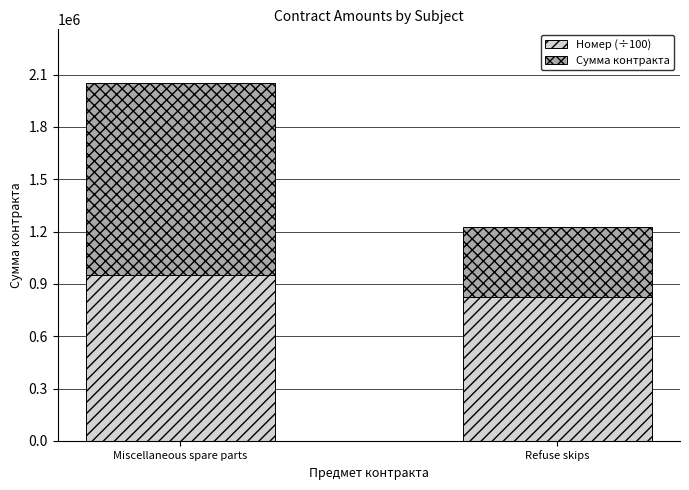

At which category is the sum across all series the highest?

Miscellaneous spare parts